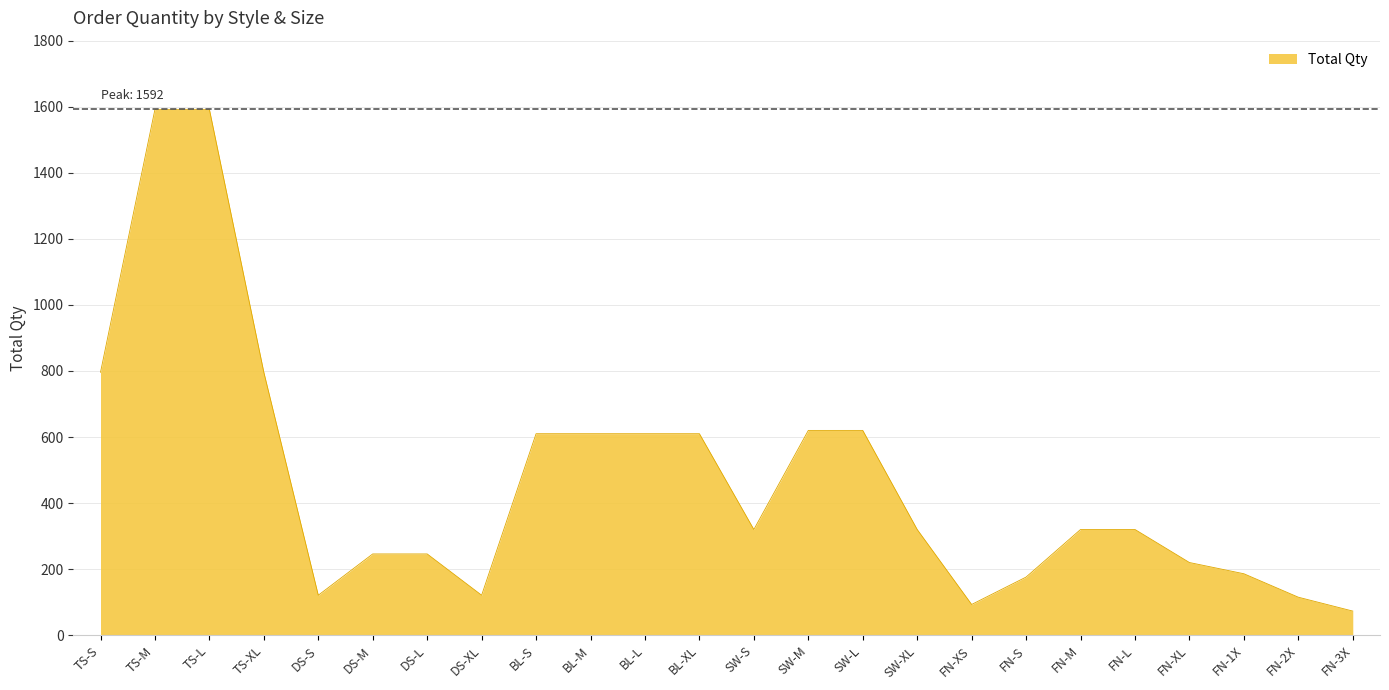

How many lines are shown in the chart?

1